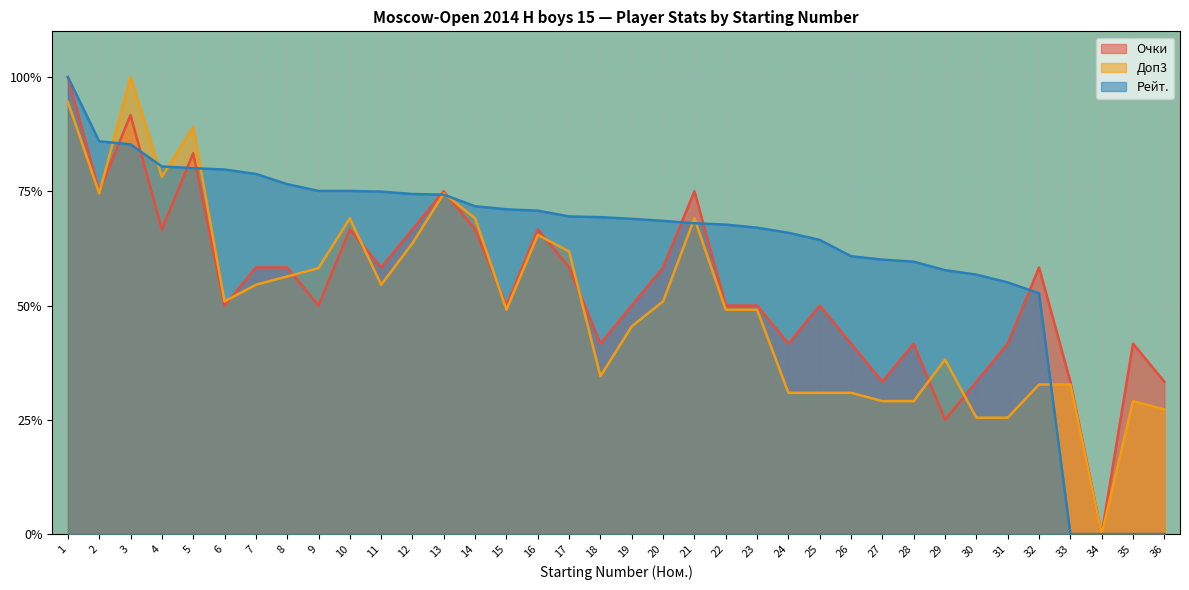

Rank the series at 28 from lowest to highest value.

Доп3, Очки, Рейт.